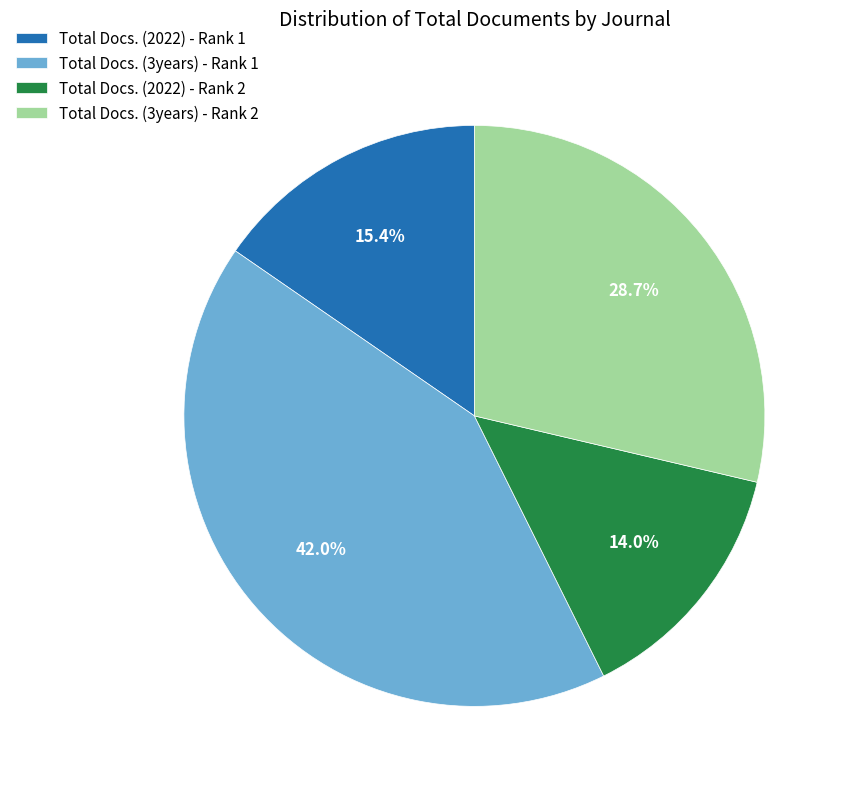

The Total Docs. (3years) - Rank 2 slice represents 18% of the pie. True or false?

False